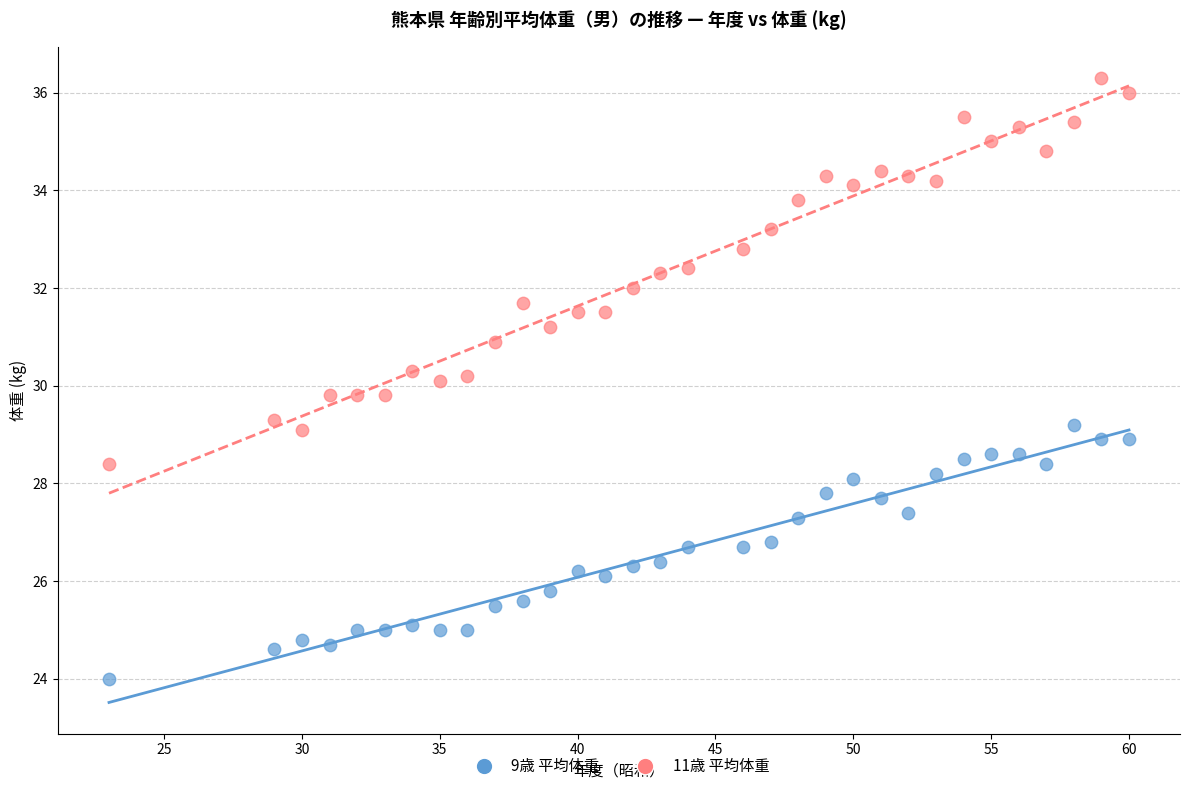

Across all data points, what is the range of X values (max minus min)?

37.0